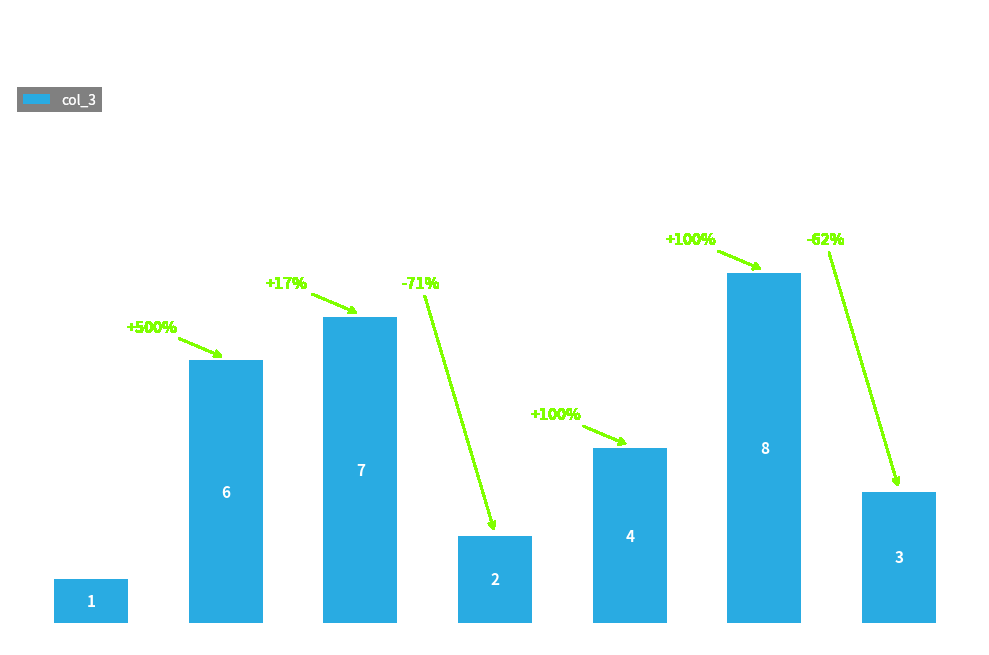

Are the bars horizontal?

No